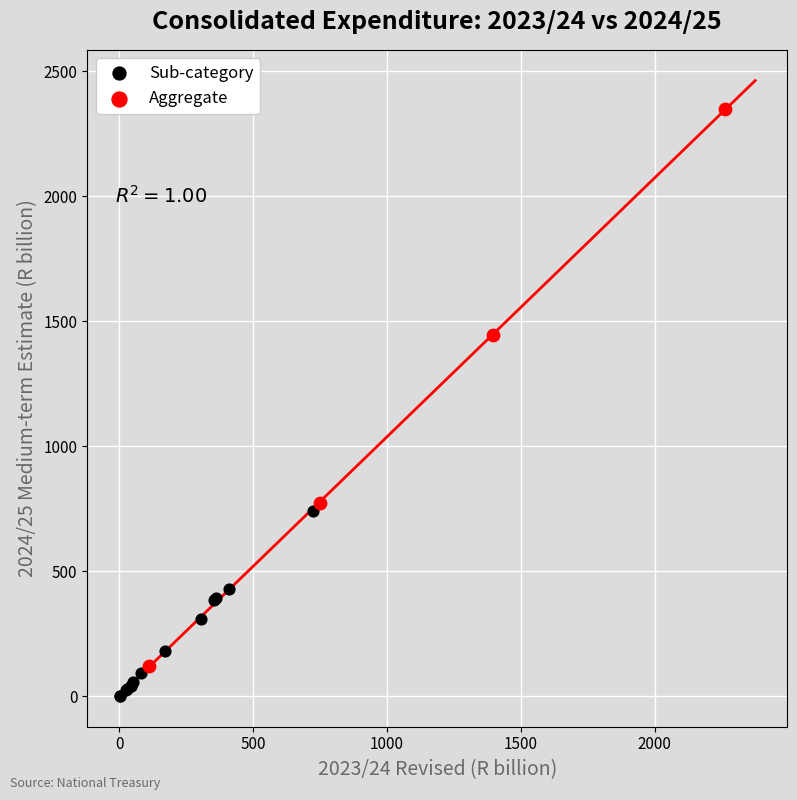

Which series contains the lowest Y value?

Sub-category